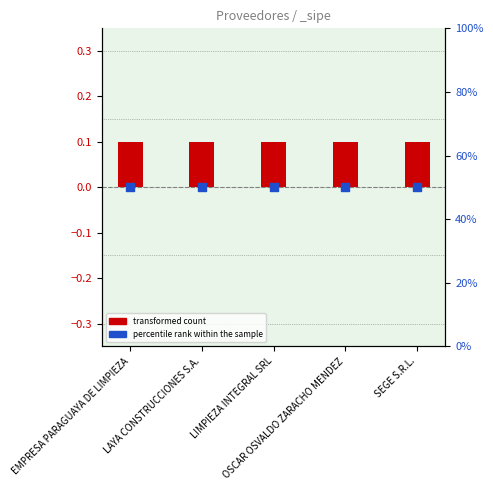

At which category is the sum across all series the highest?

EMPRESA PARAGUAYA DE LIMPIEZA